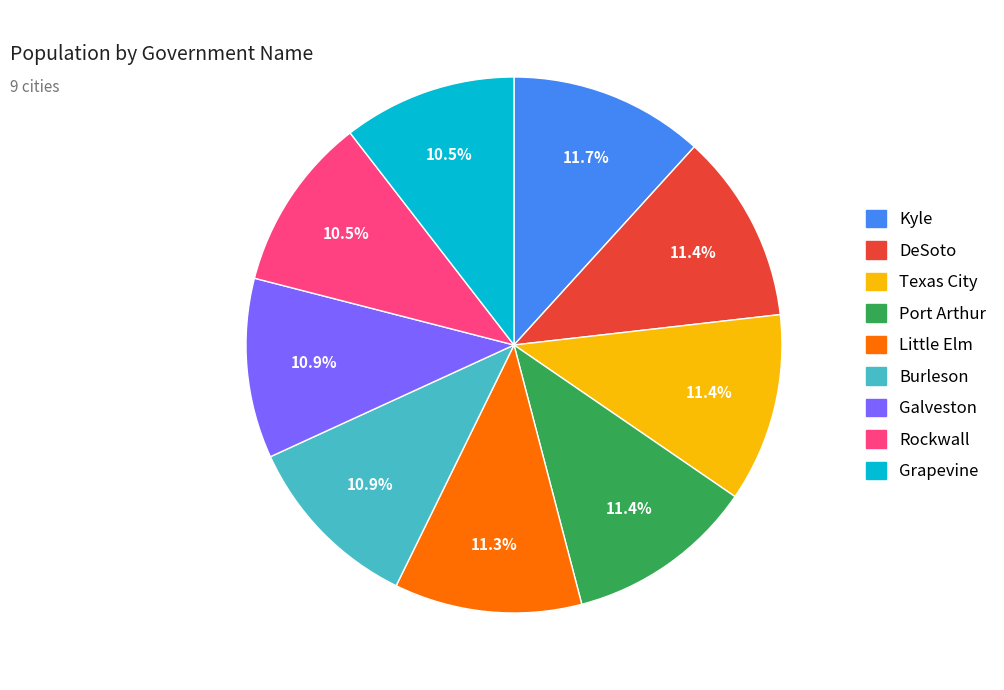

What is the ratio of the value at Kyle to the value at Grapevine?

1.1